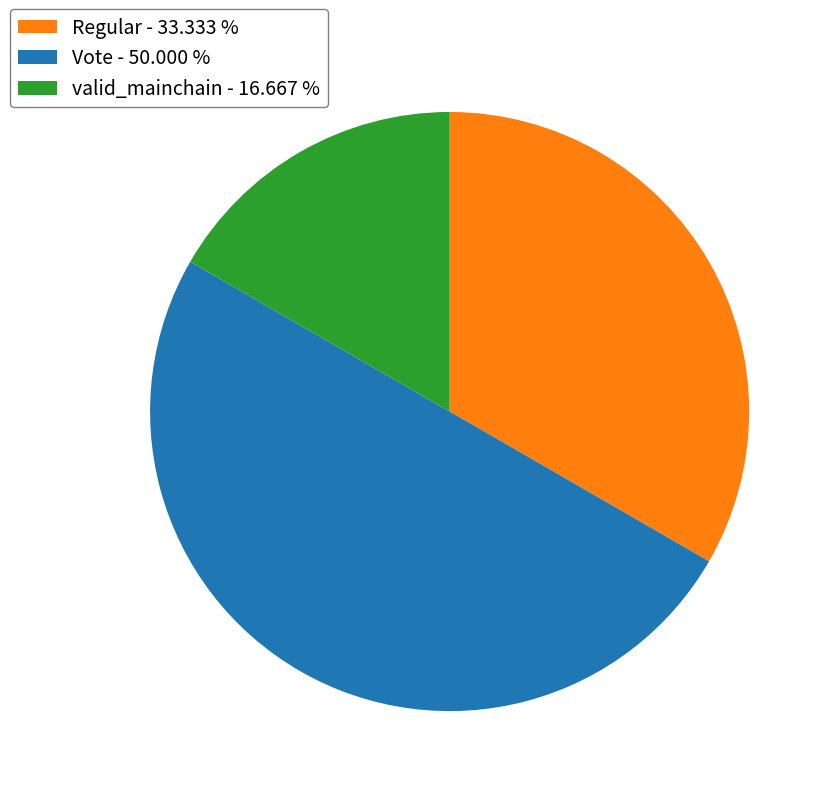

Is Regular - 33.333 % the majority of the pie?

No